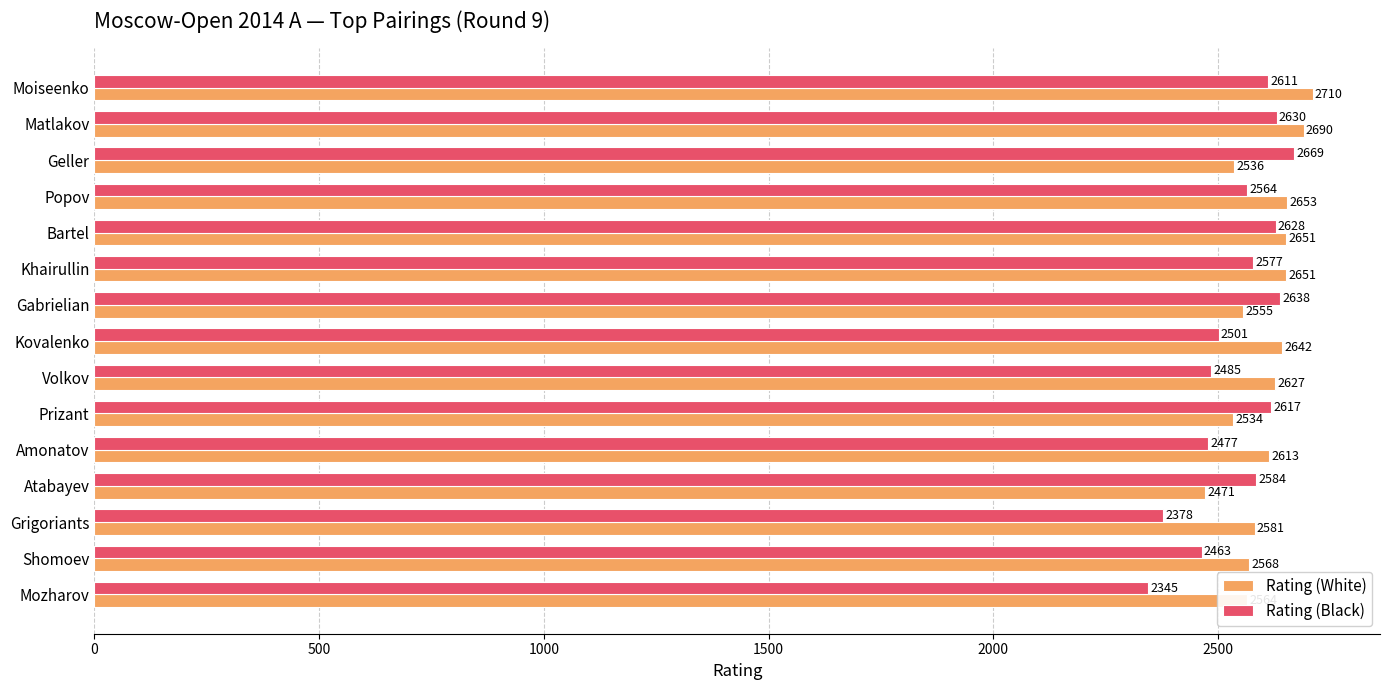

True or false: Rating (Black) has a value of 2611 at Moiseenko.

True